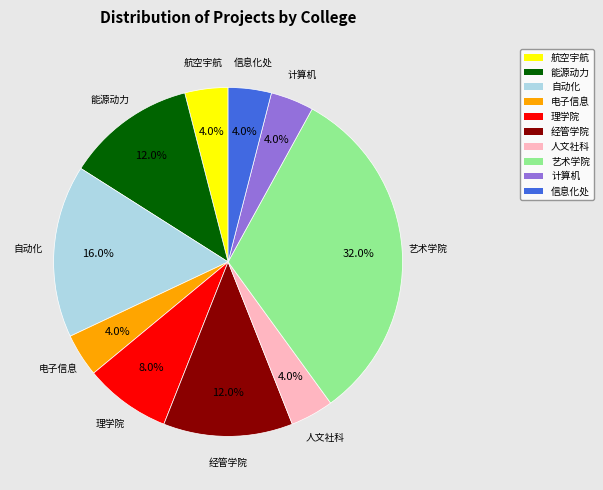

Between 艺术学院 and 航空宇航, which is larger?

艺术学院